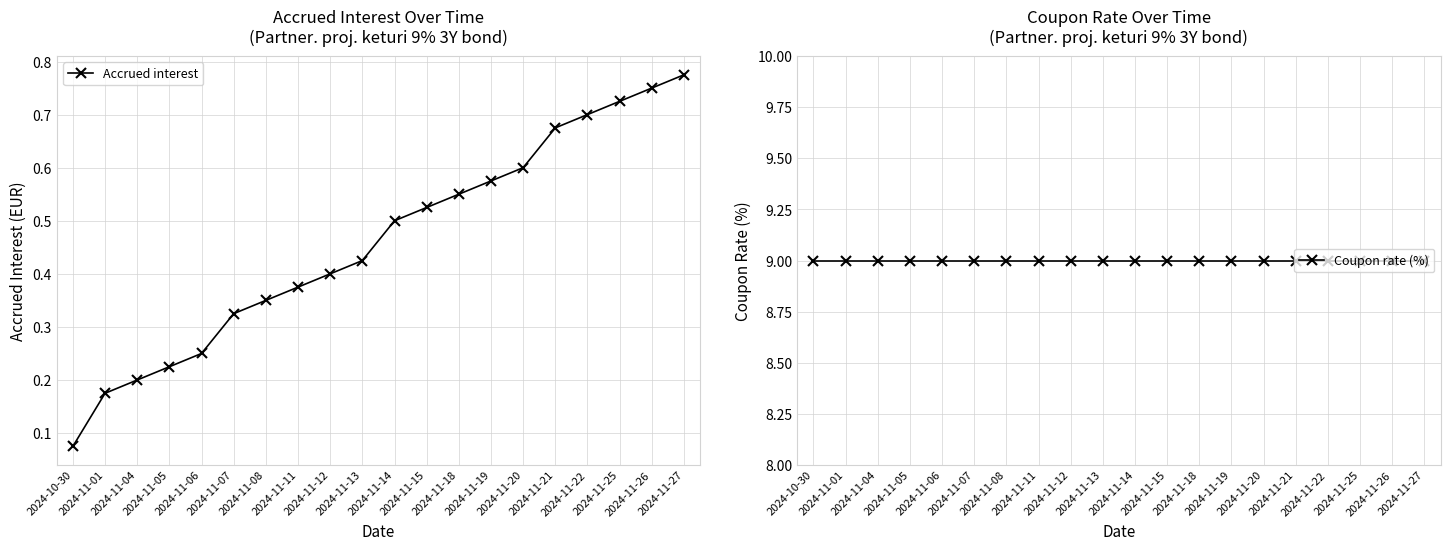

What position from the right is 2024-11-04?

18